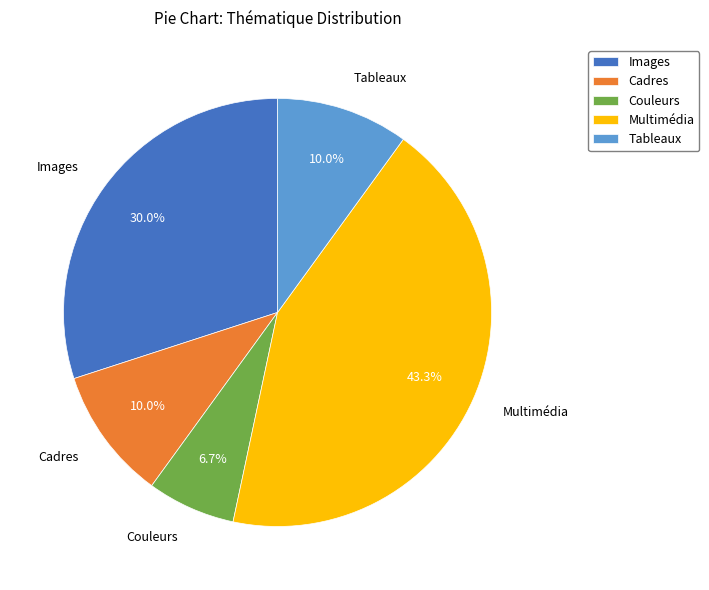

What is the largest slice in the pie chart?

Multimédia